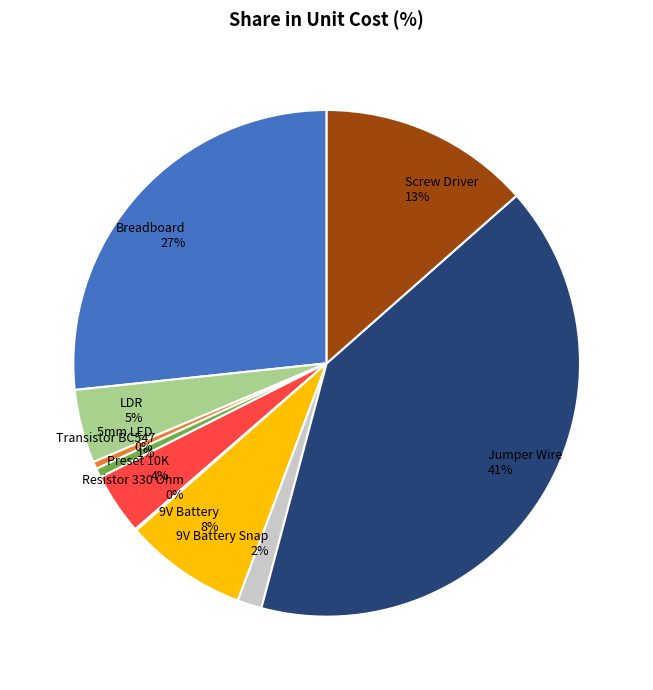

The Breadboard slice represents 27% of the pie. True or false?

True